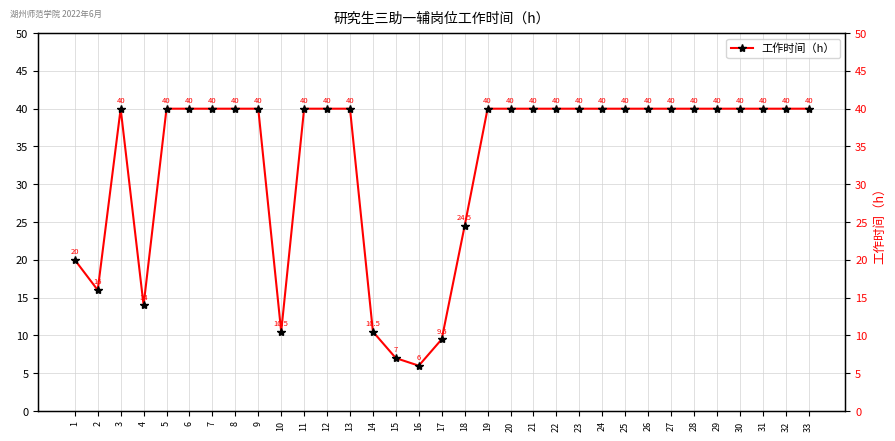

At which category does the data reach its first local valley?

2